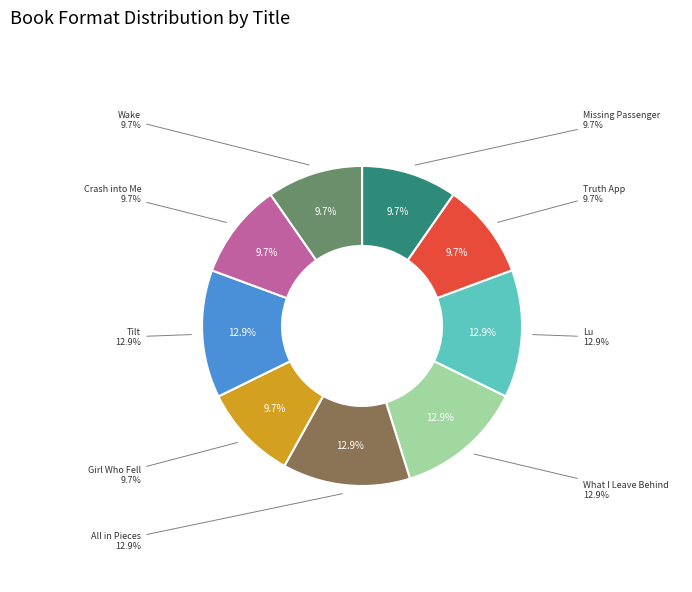

Count the number of slices in the pie.

9